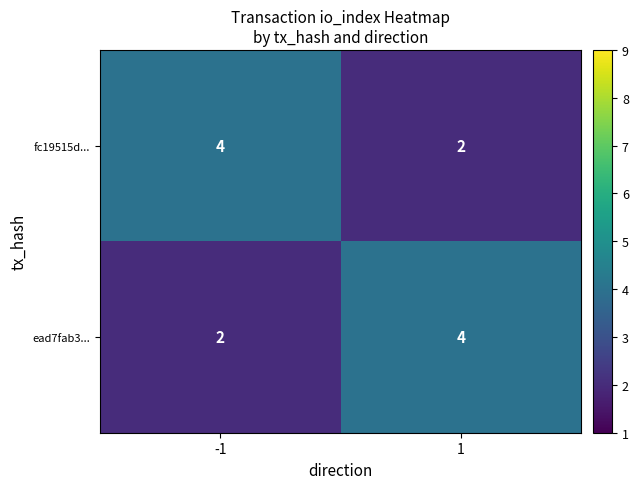

What is the maximum value shown in the chart?

4